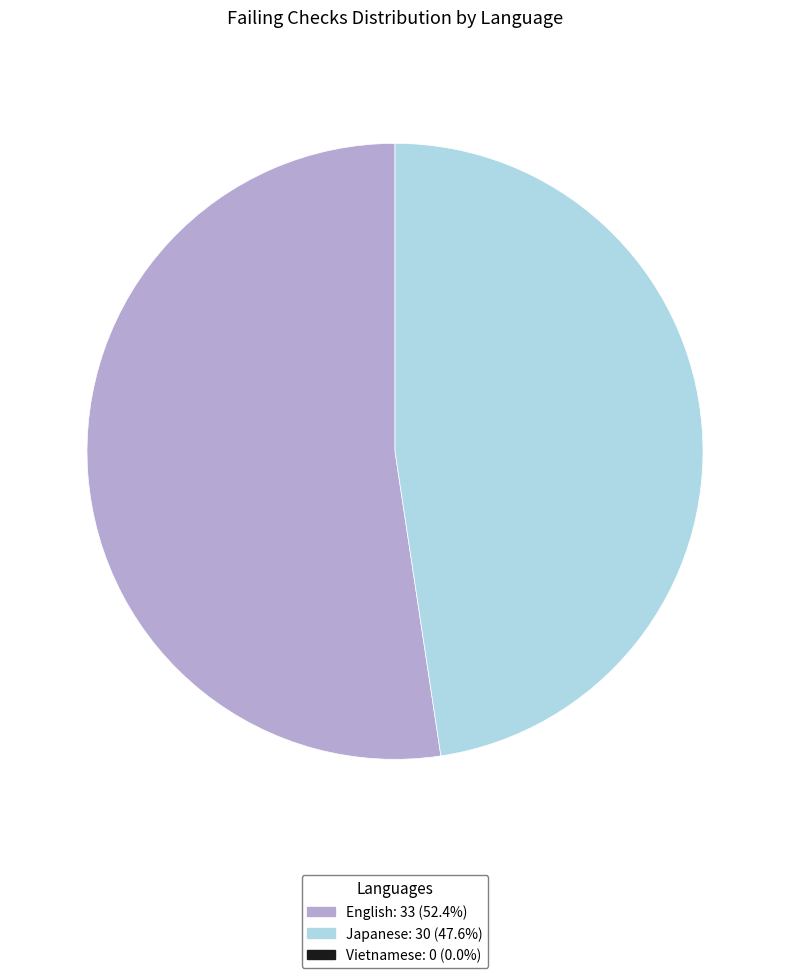

Count the number of slices in the pie.

2